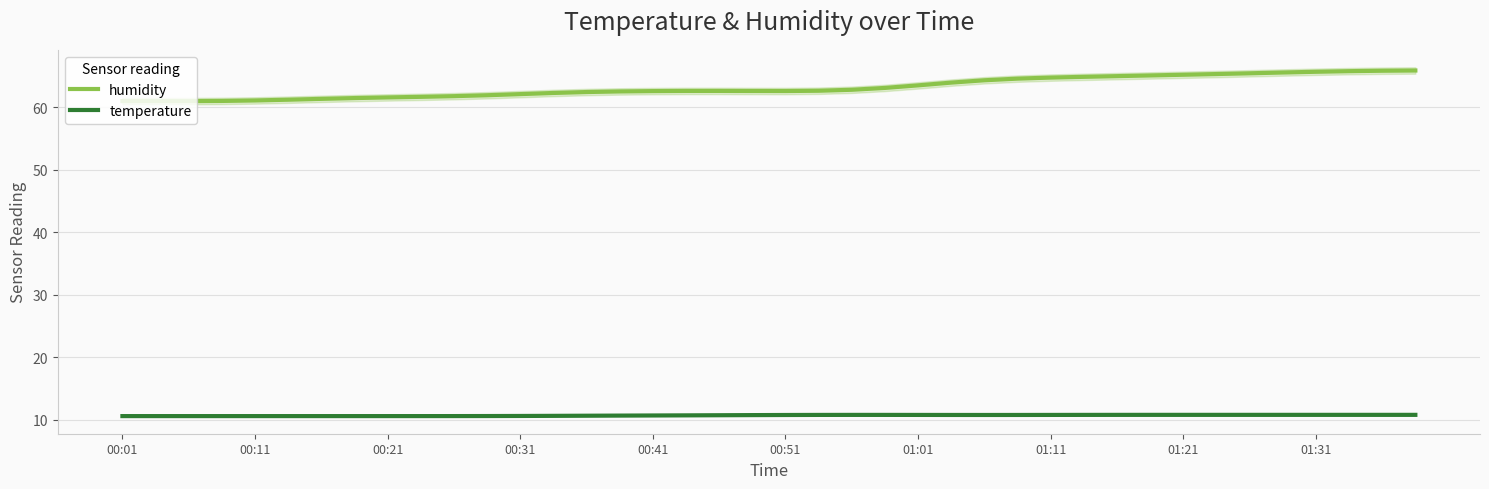

The humidity series shows 17.3 at 26. True or false?

False